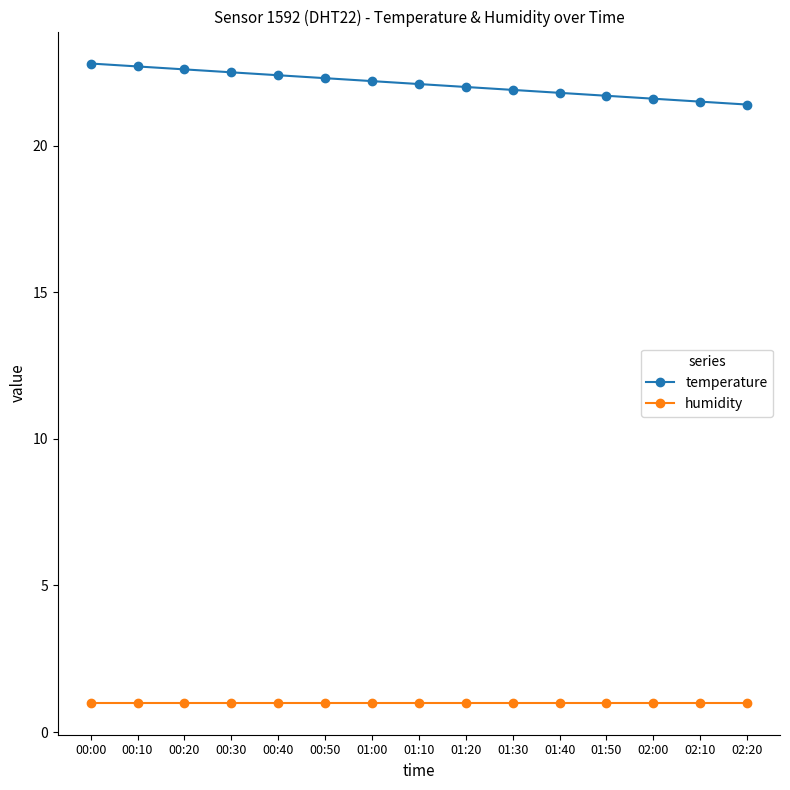

What is the label of the 12th point from the right?

00:30